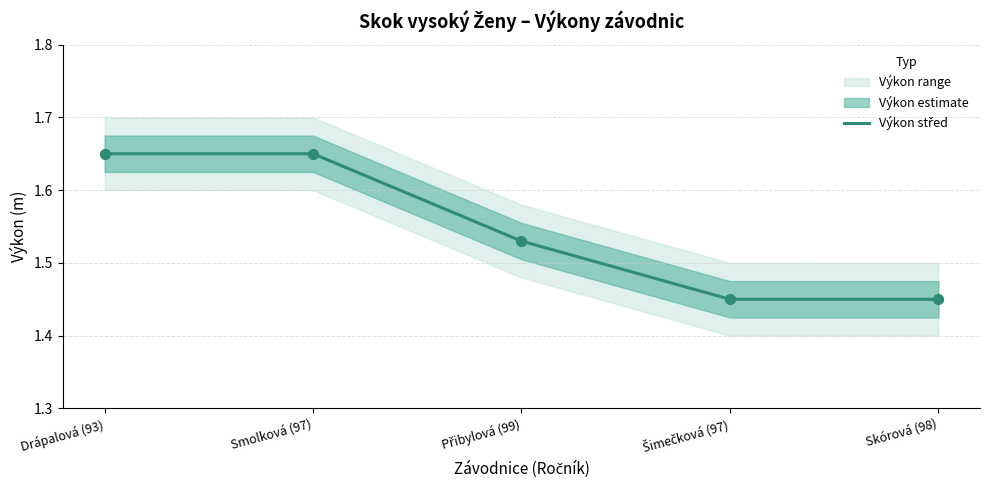

What is the change in value from Smolková (97) to Přibylová (99)?

-0.1